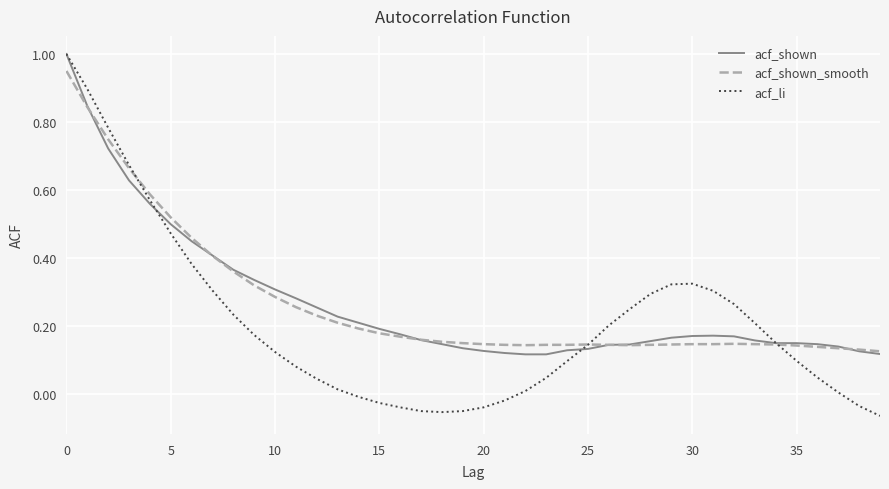

Does the chart have visible grid lines?

Yes